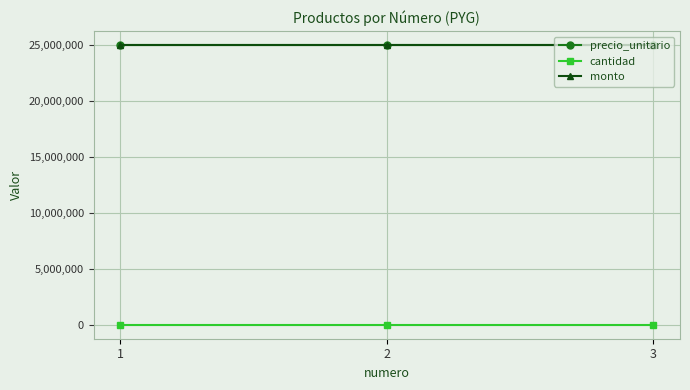

What is the value of the monto point at the 3rd from the left?

25000000